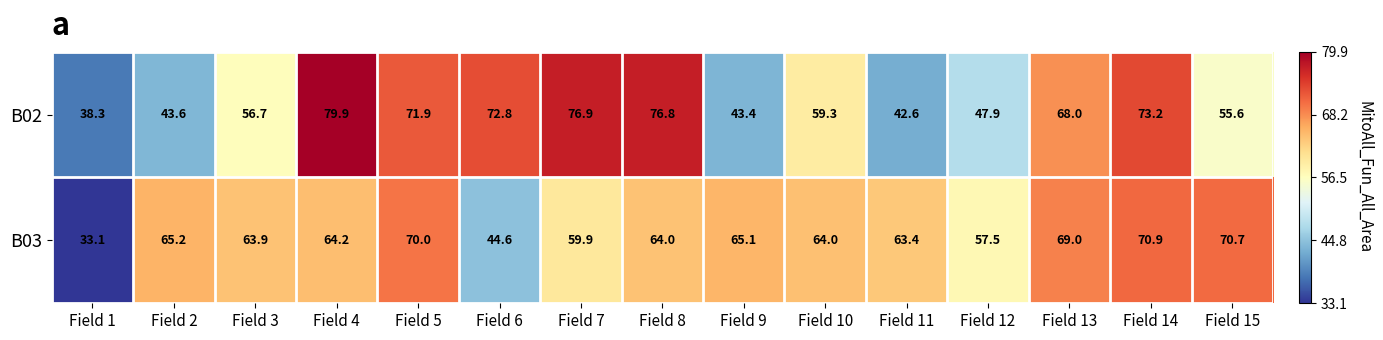

Which series changed the most between Field 7 and Field 12?

B02